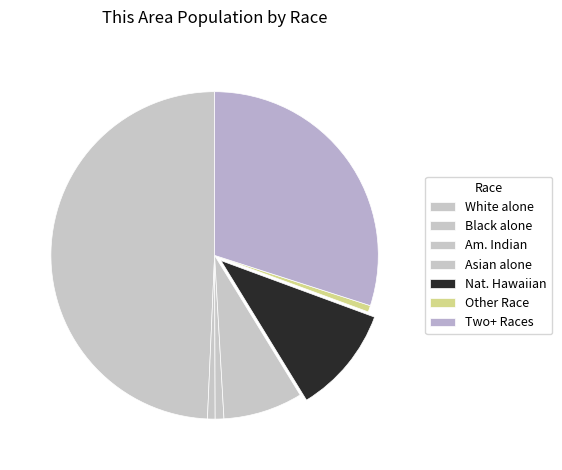

How many segments does this pie chart have?

7